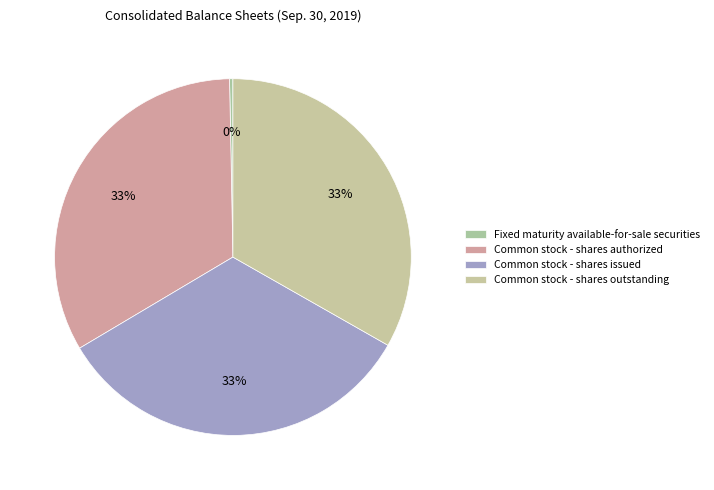

Which slice is the largest?

Common stock - shares authorized